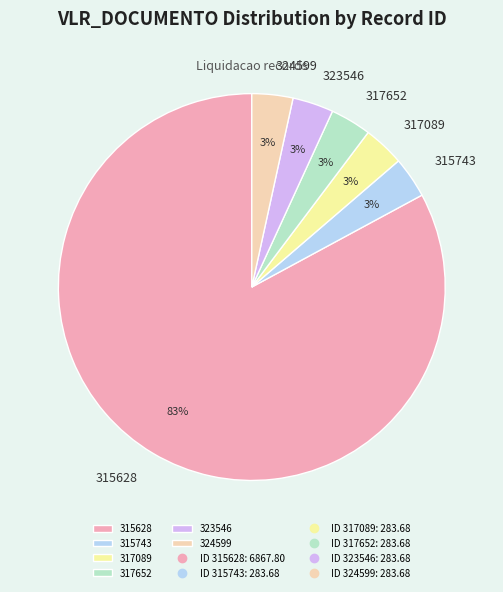

Which has a higher value, 315628 or 317652?

315628